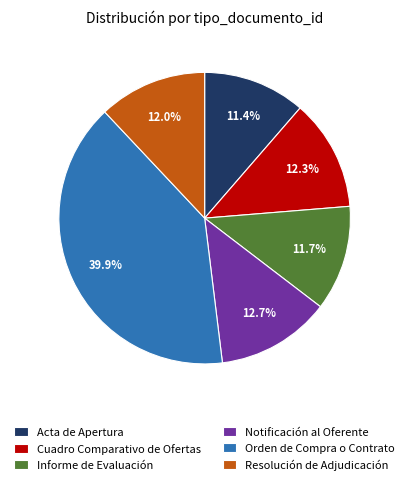

How much of the chart is everything except Orden de Compra o Contrato?

60.1%